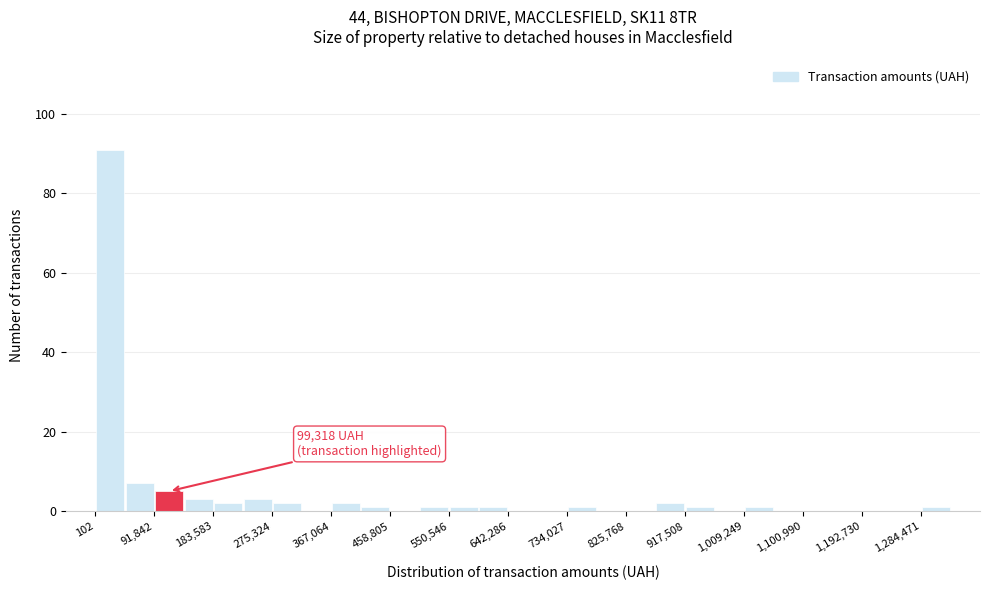

Over which range of the x-axis is the bar tallest?

0 to 50000